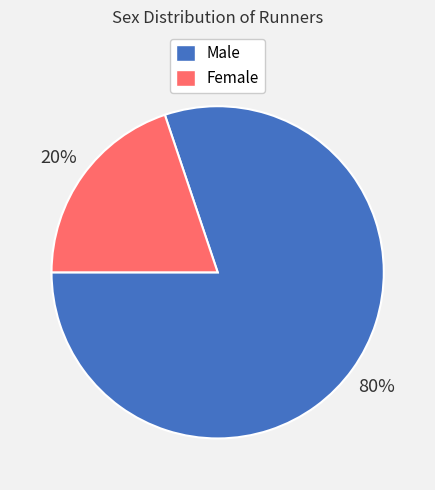

To the nearest percent, what percentage of the pie is Female?

20%